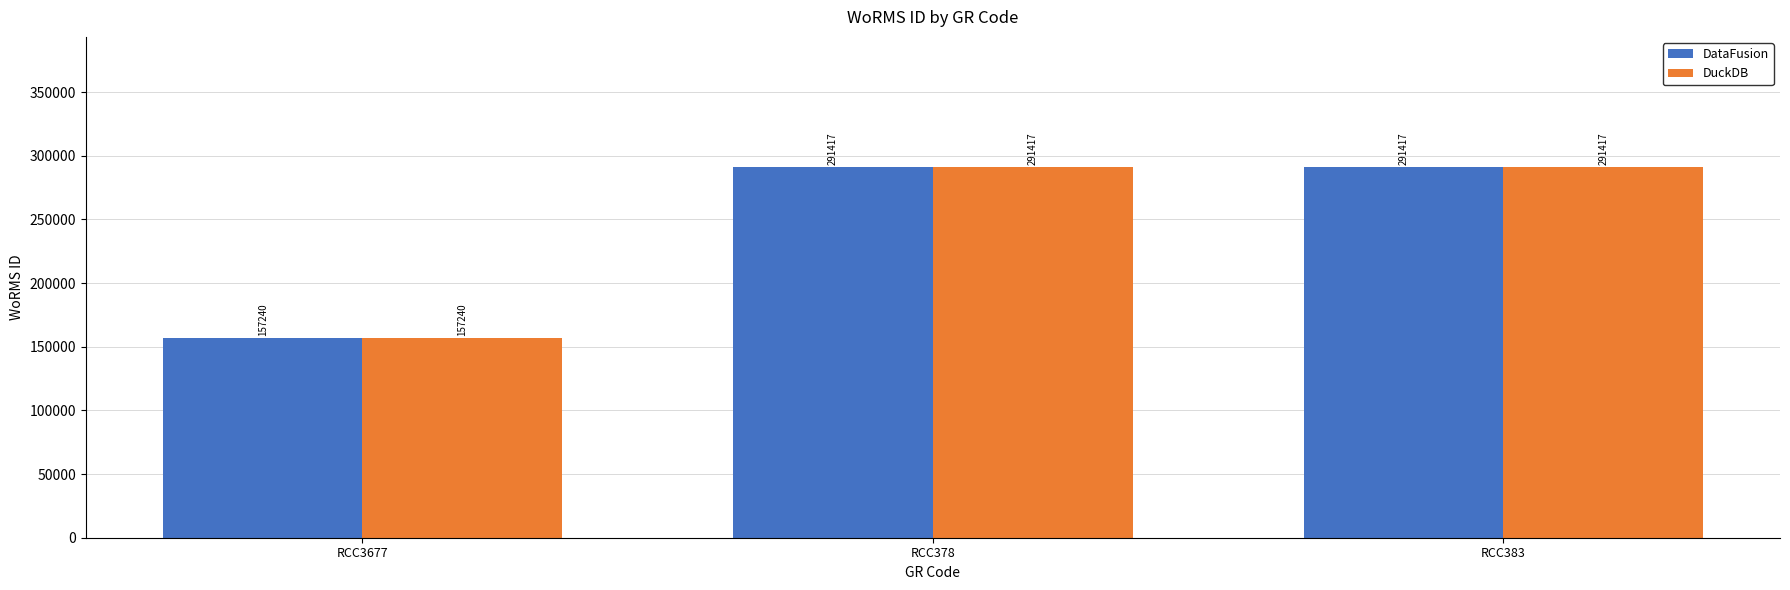

How many bars are there in total?

6